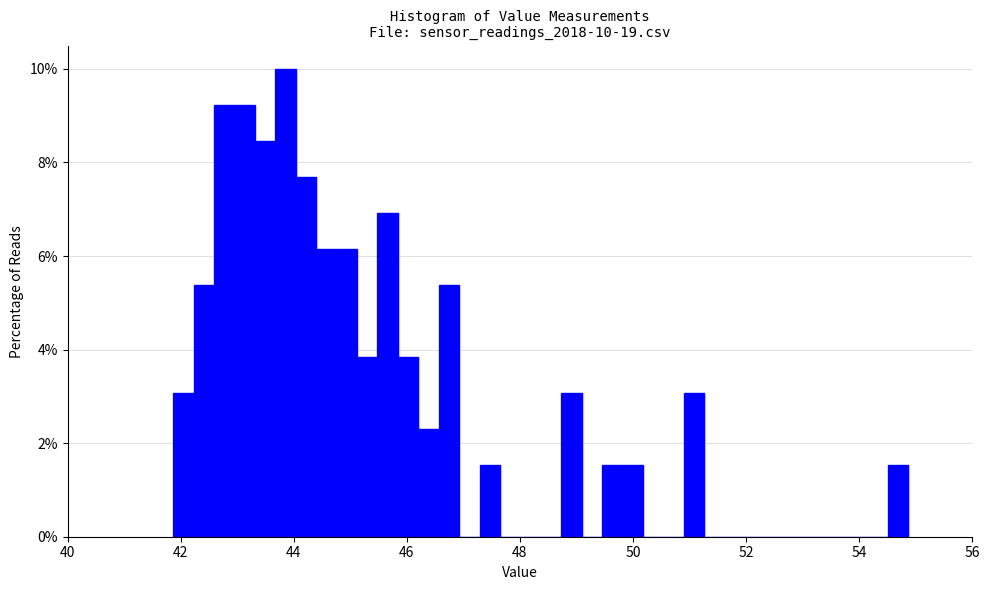

Read against the x-axis, roughly where is the centre of the tallest bar?

43.8